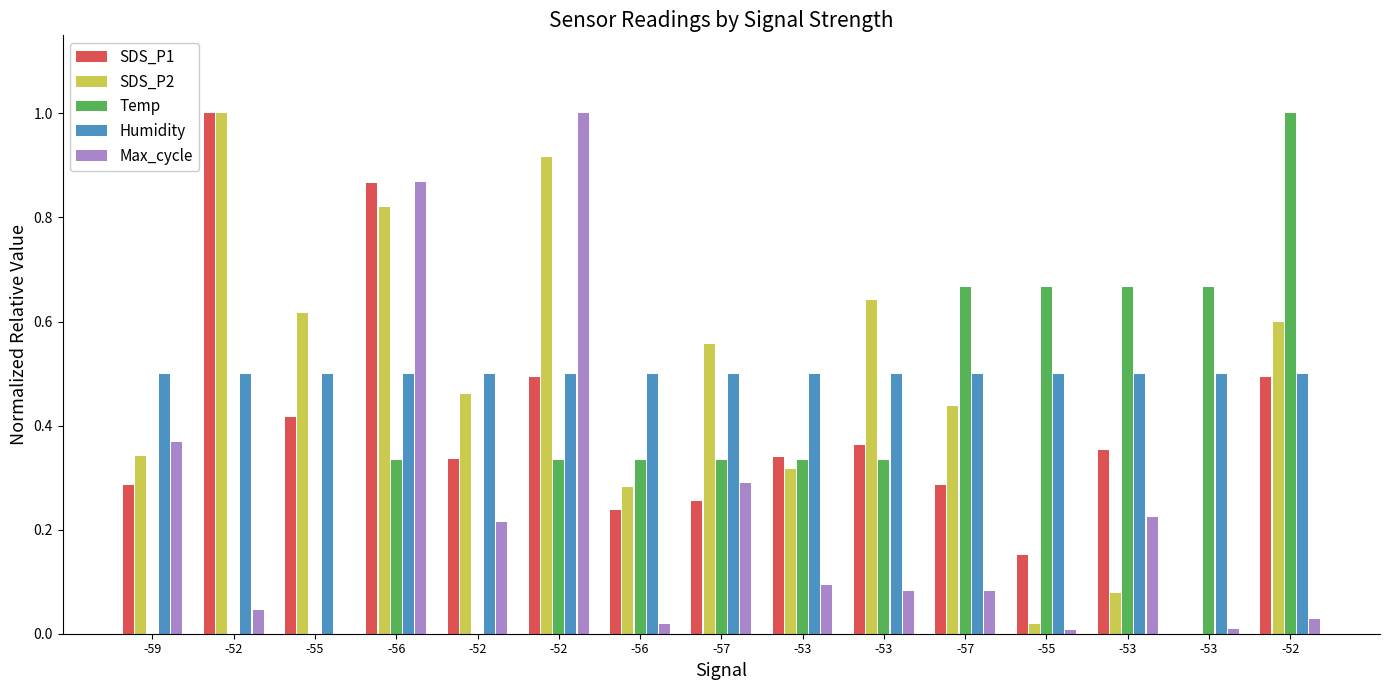

How many groups of bars are there?

15